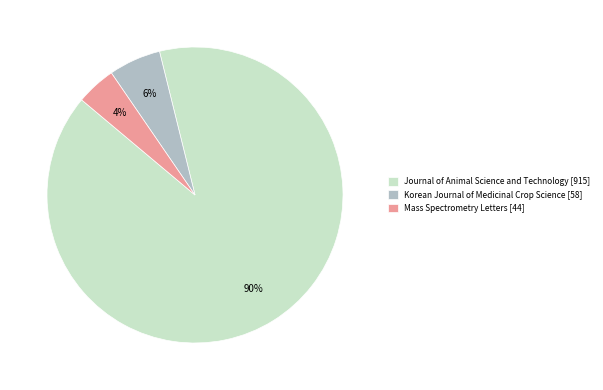

To the nearest percent, what percentage of the pie is Korean Journal of Medicinal Crop Science?

6%